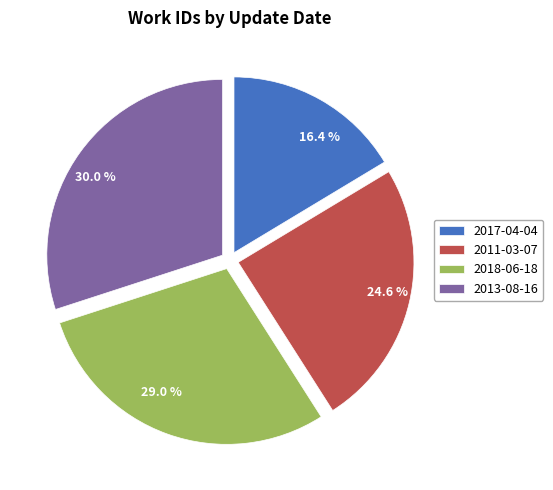

Approximately how many times larger is the value at 2017-04-04 compared to 2013-08-16?

0.5